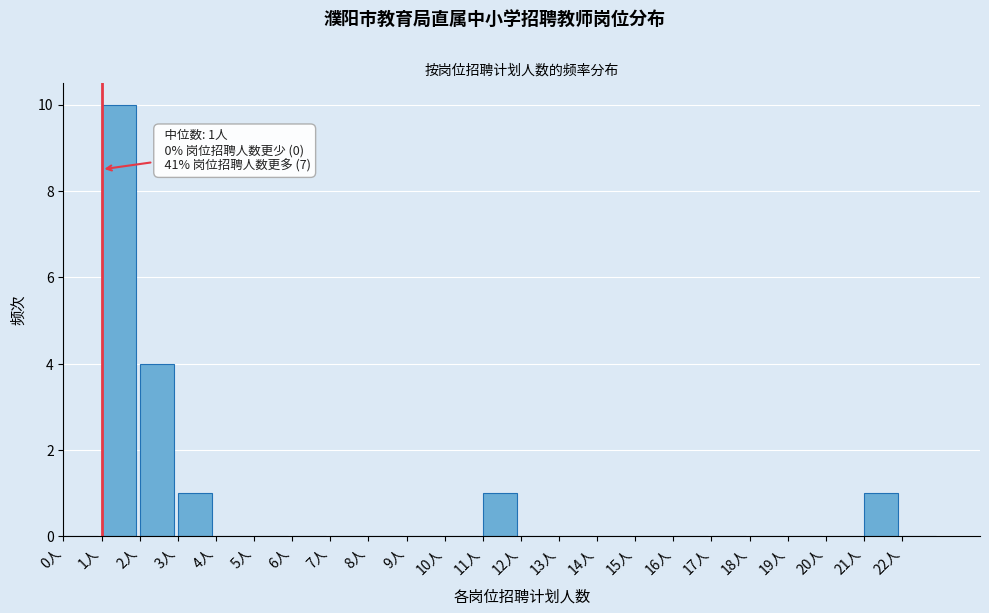

Which range on the x-axis has the tallest bar?

1 to 2